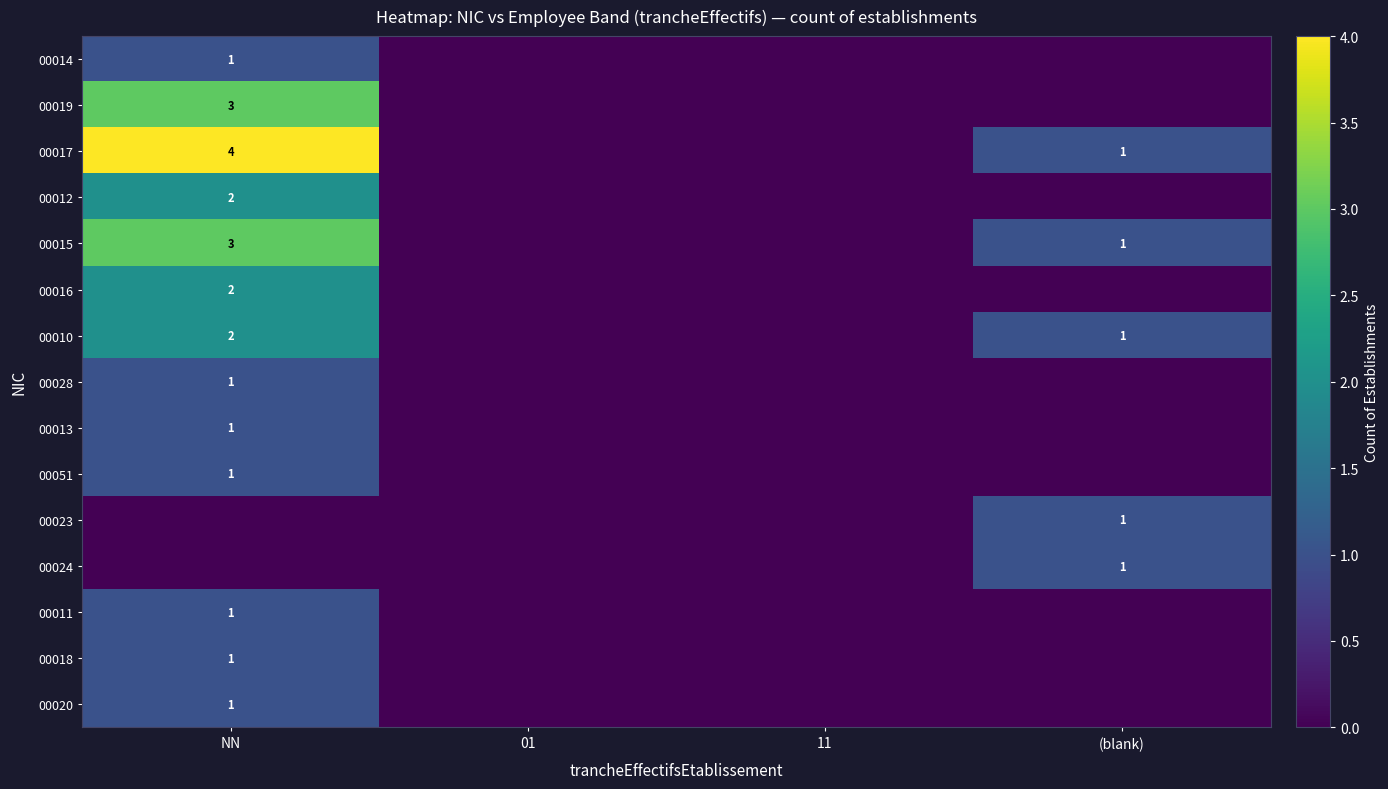

At which category does the chart reach its peak across all series?

NN